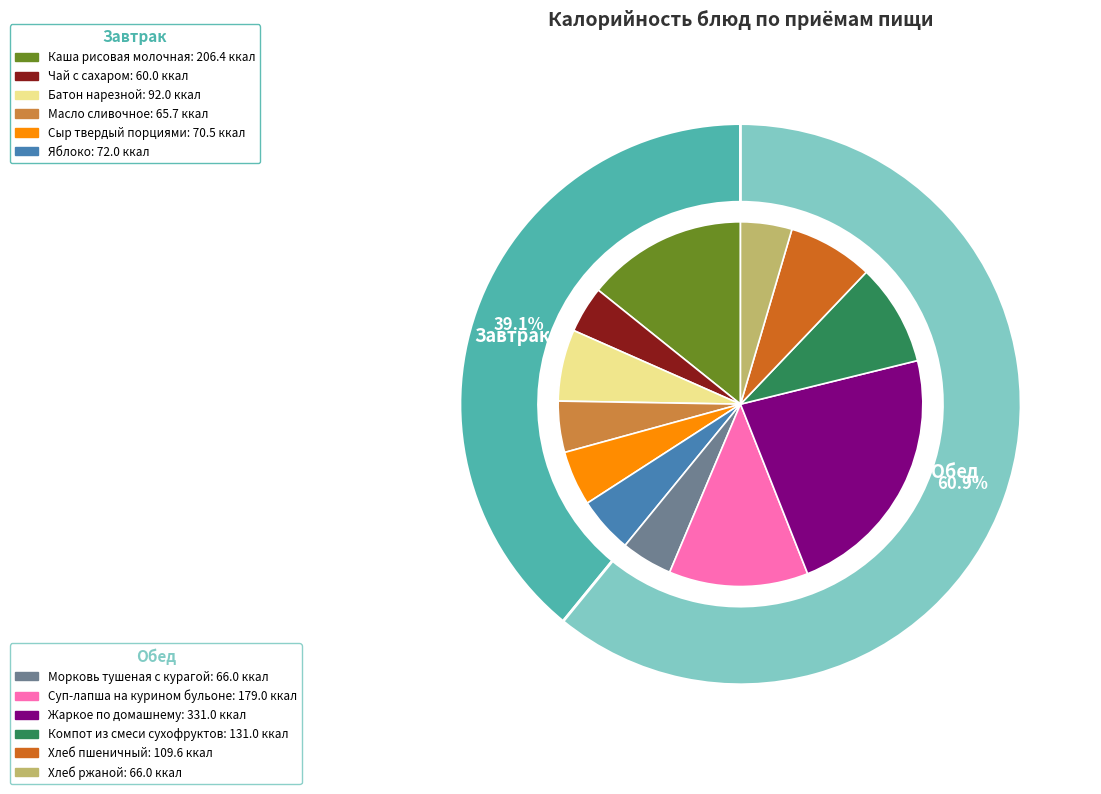

Is Яблоко the majority of the pie?

No